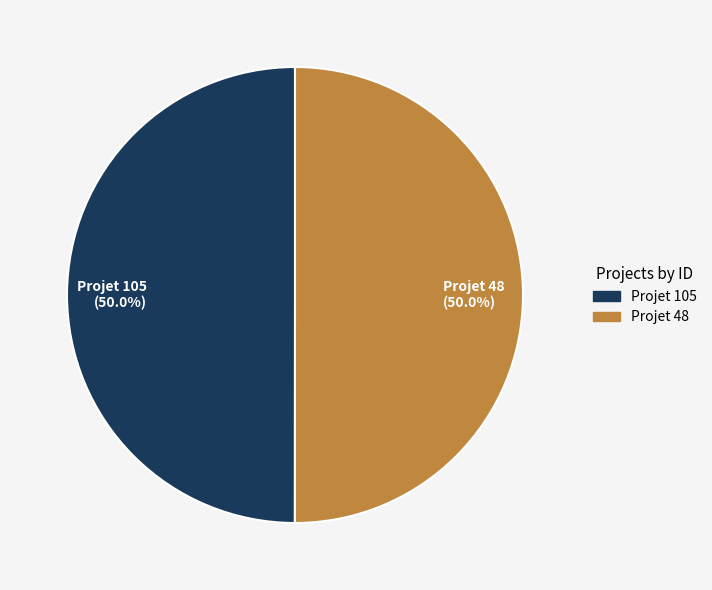

To the nearest percent, what is the combined percentage of Projet 105 and Projet 48?

100%